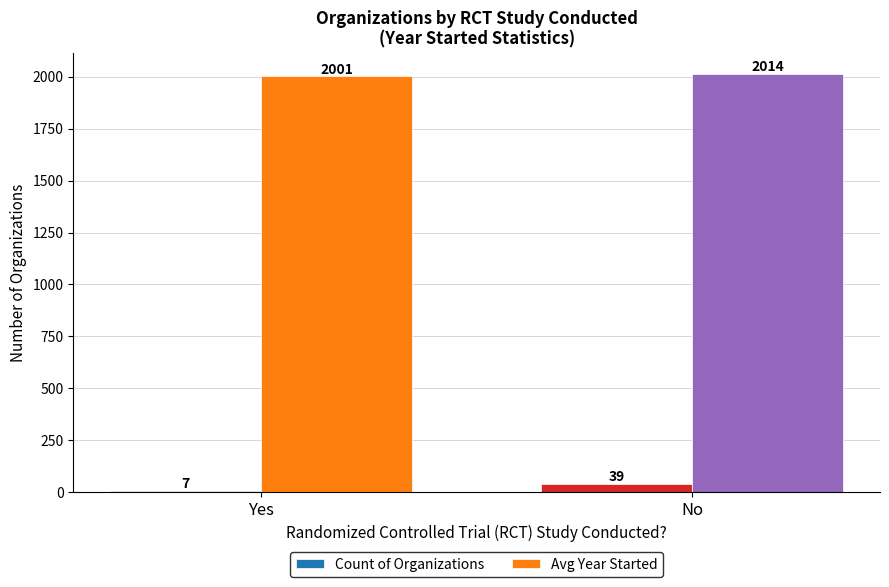

Rank the series by their average value, from highest to lowest.

Avg Year Started, Count of Organizations